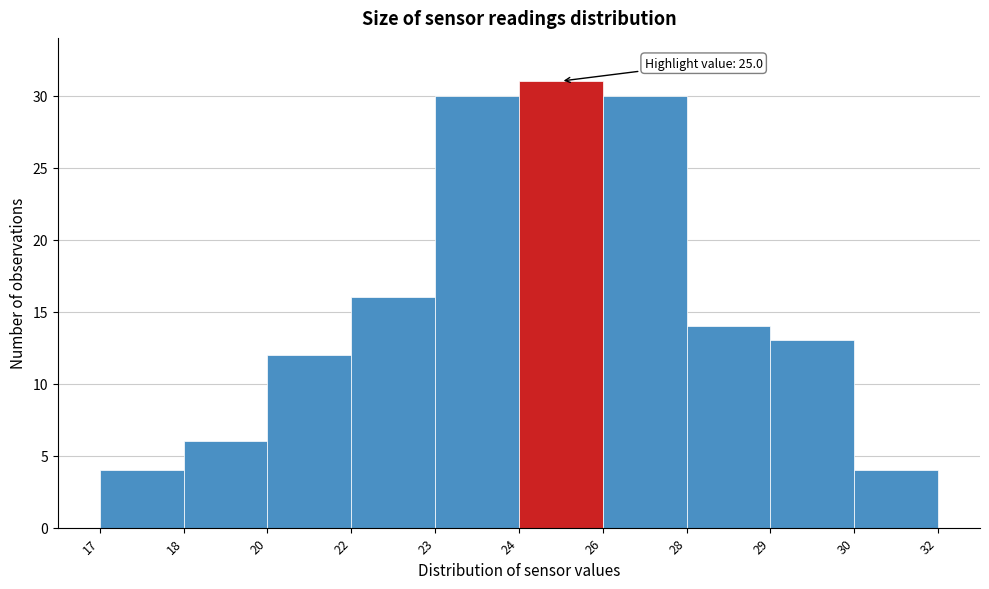

Reading right to left, what are all the values shown in this chart?

30=4	29=13	28=14	26=30	24=31	23=30	22=16	20=12	18=6	17=4